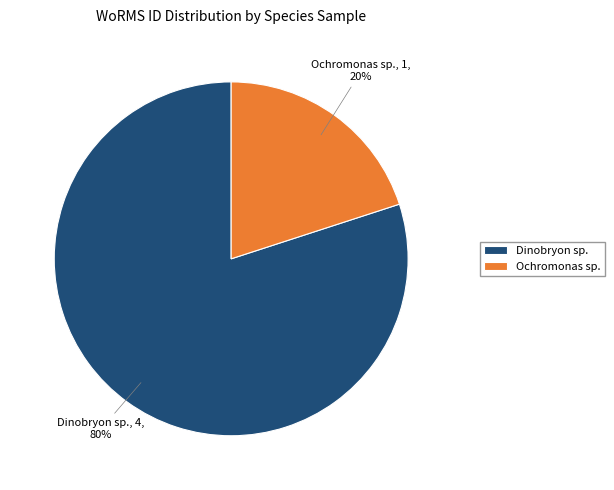

The Dinobryon sp. slice represents 90% of the pie. True or false?

False